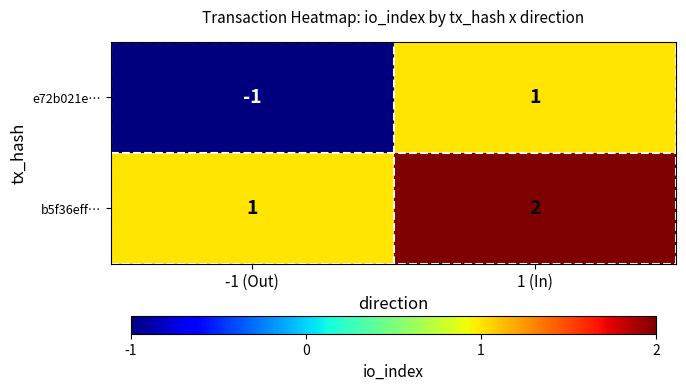

Which series changed the most between -1 (Out) and 1 (In)?

e72b021e…